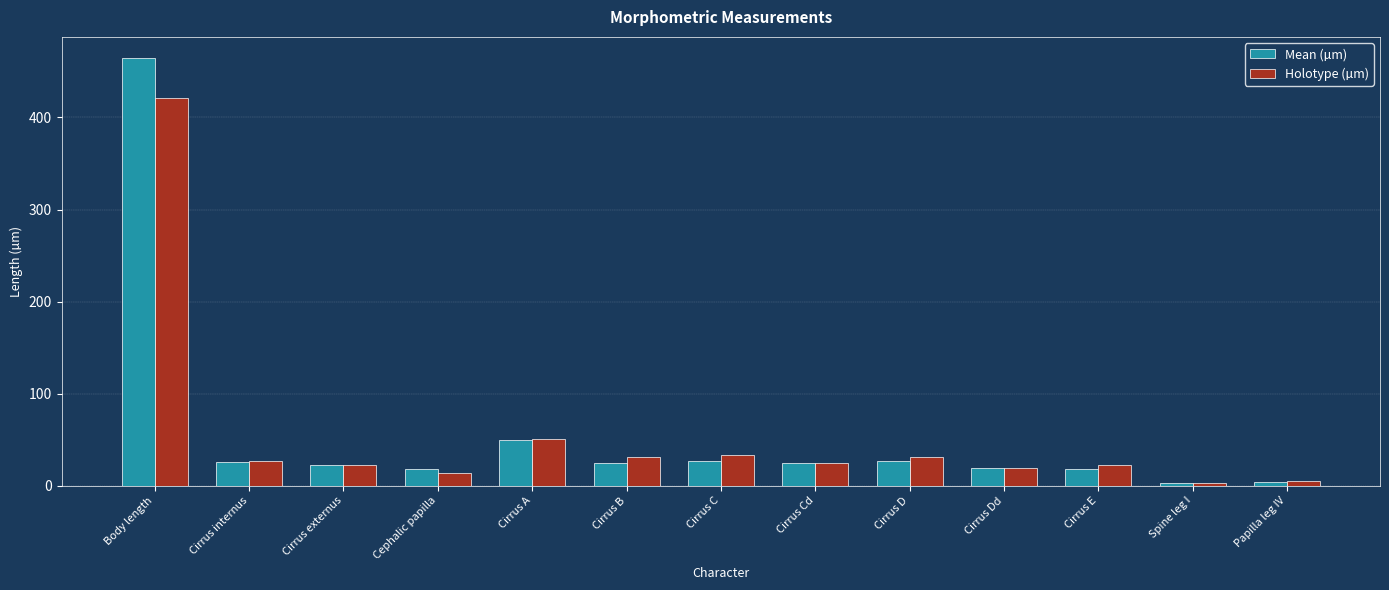

What is the sum of the Holotype (µm) values at Cirrus C and Cirrus internus?

60.2